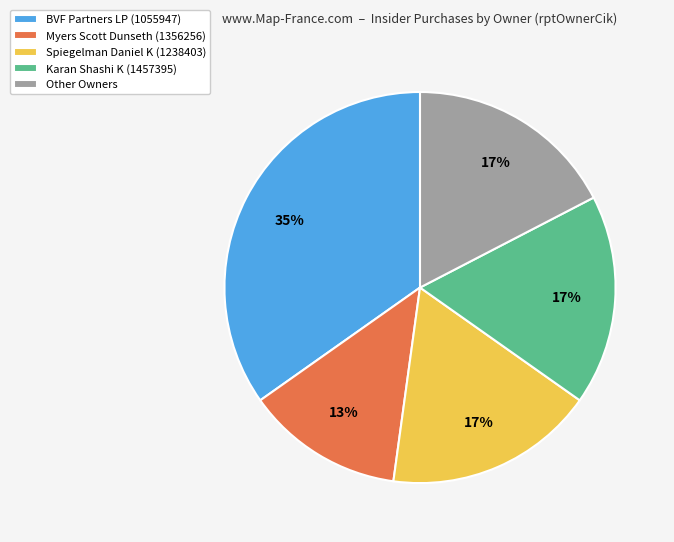

Which category has the smallest portion of the pie?

Myers Scott Dunseth (1356256)